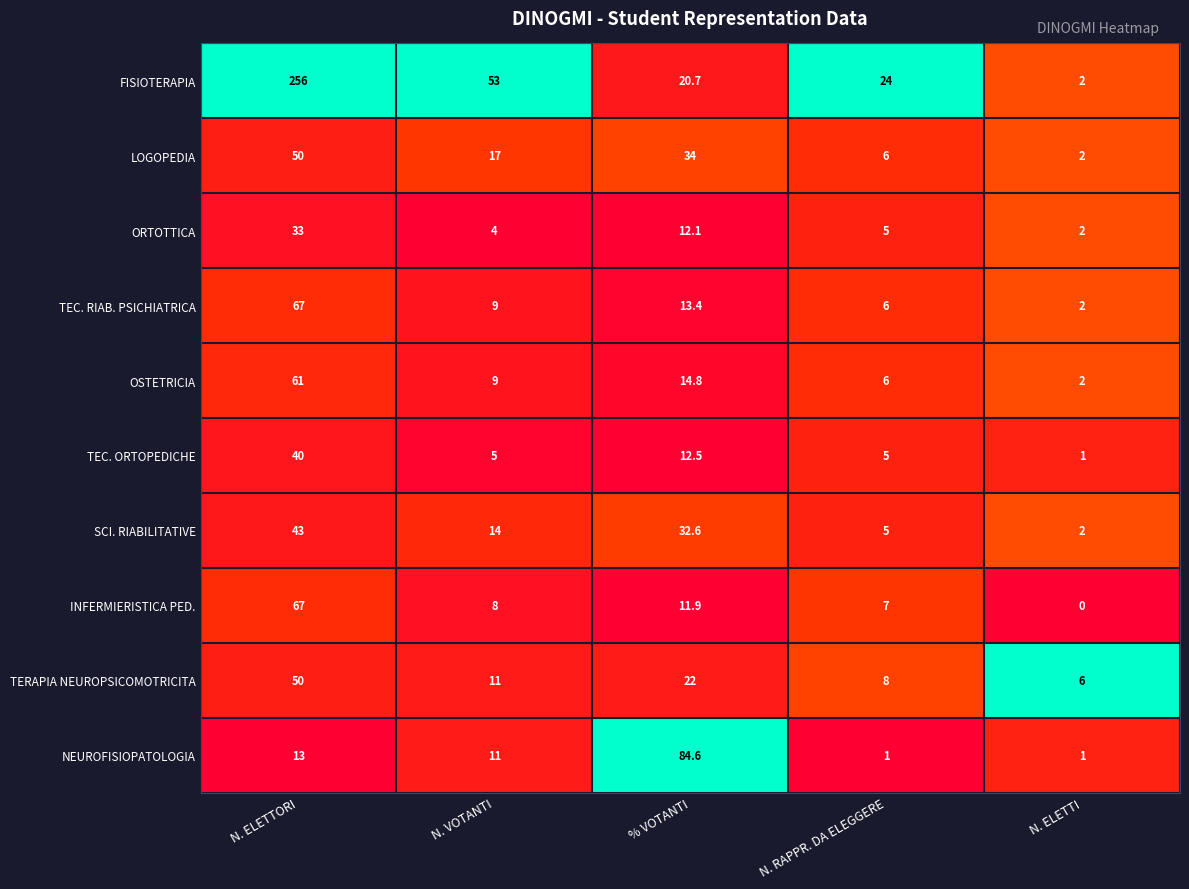

At which label does SCI. RIABILITATIVE reach its peak?

N. ELETTORI